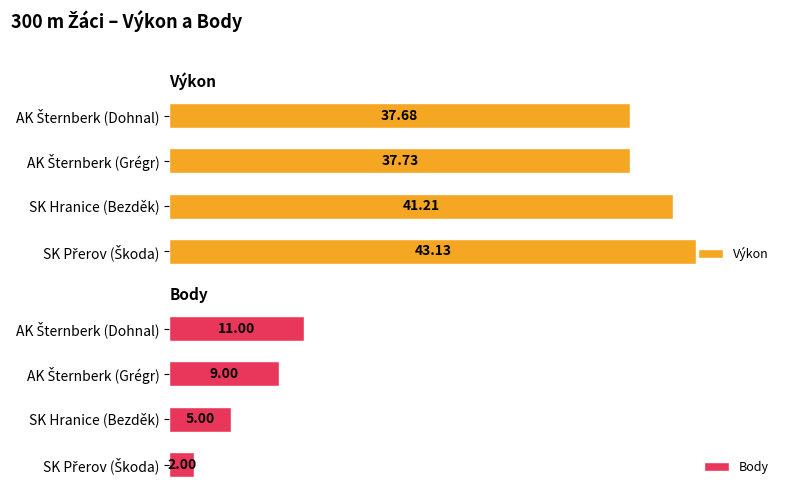

What is the sum of the Výkon values at SK Přerov (Škoda) and AK Šternberk (Dohnal)?

80.8